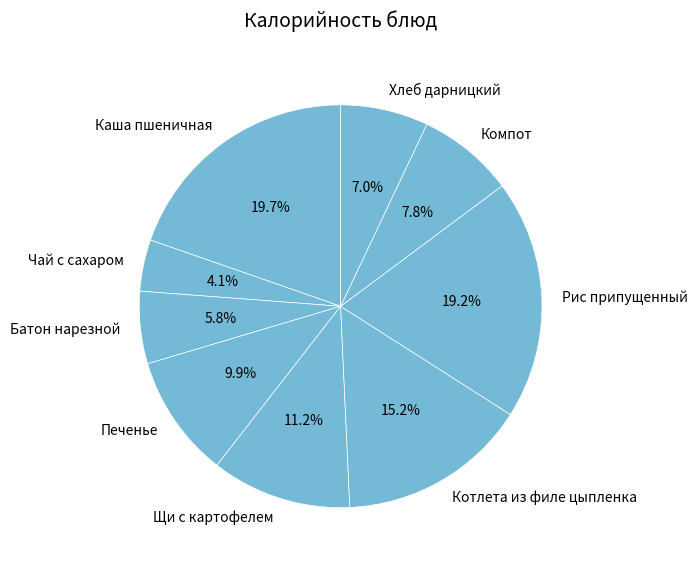

How many segments does this pie chart have?

9